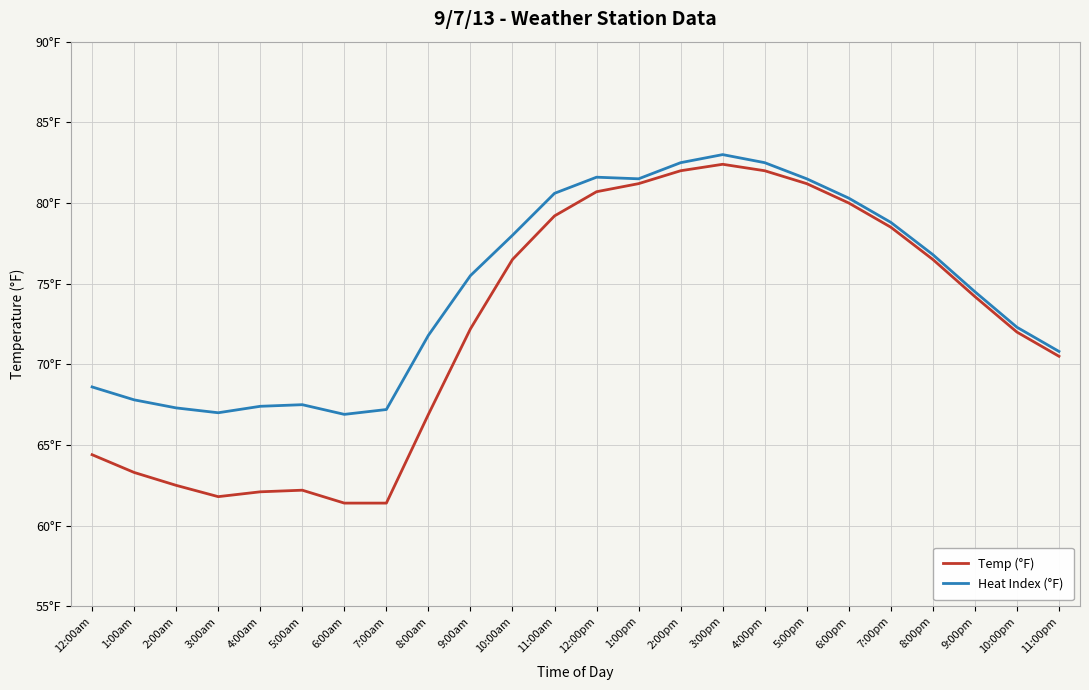

Where is Heat Index (°F) nearest to the value 74?

9:00pm